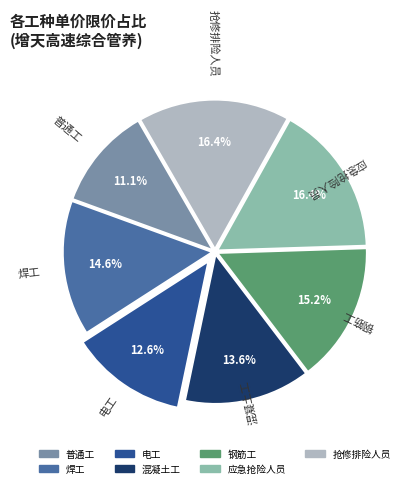

Count the number of slices in the pie.

7